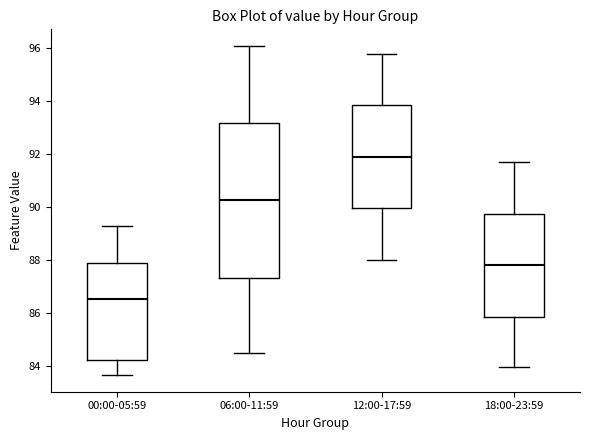

Which box has the lowest median line?

00:00-05:59